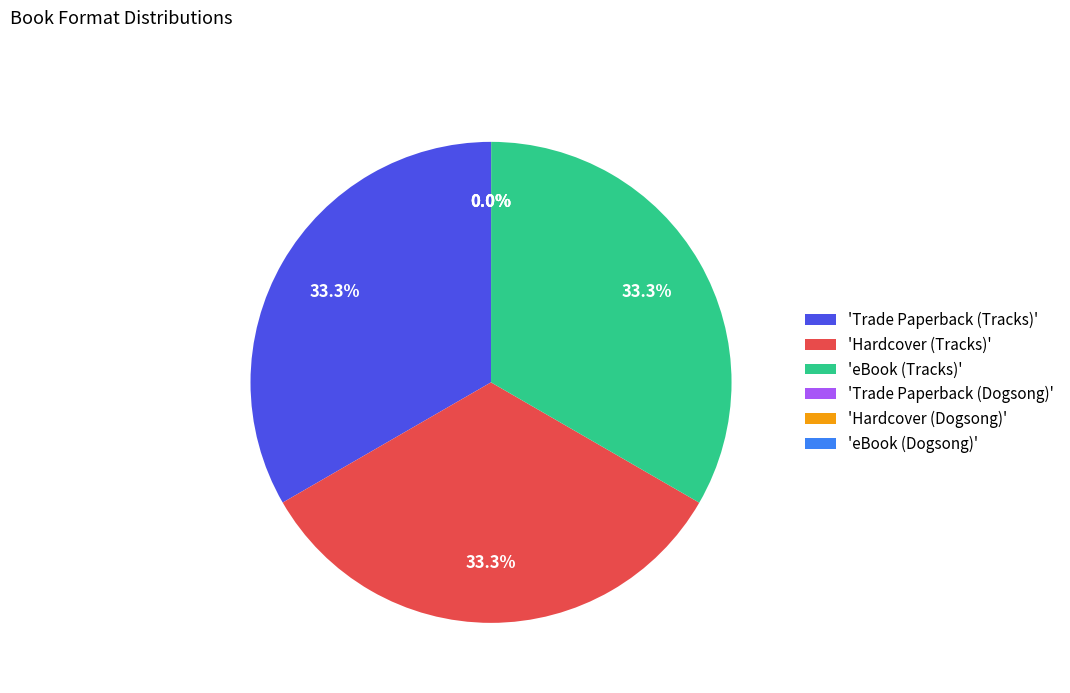

Combined, do 'eBook (Tracks)' and 'Hardcover (Tracks)' account for over 50%?

Yes